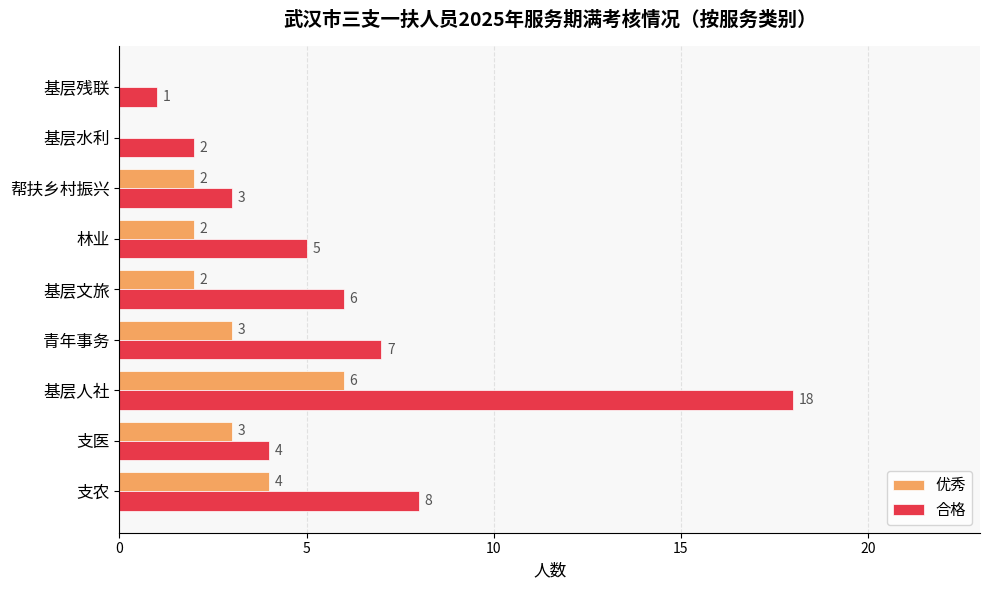

What is the sum of the 合格 values at 青年事务 and 支农?

15